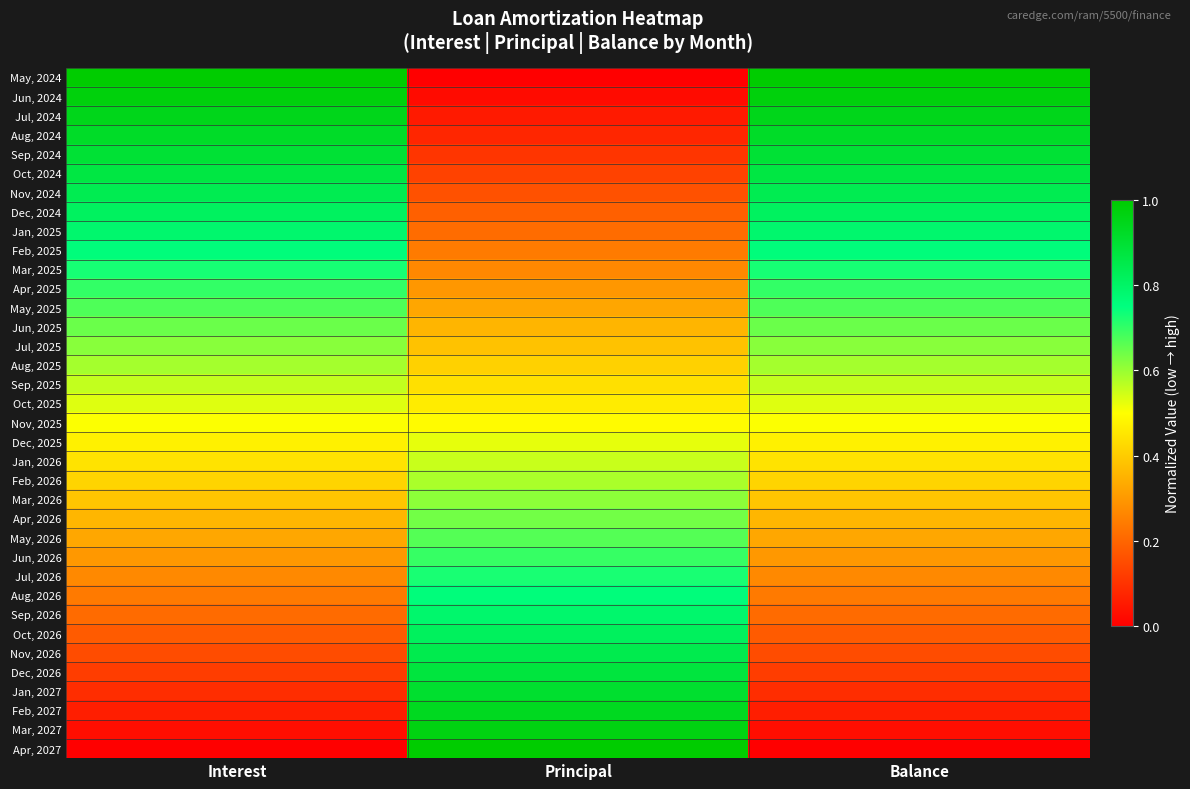

Reading left to right, what are all the values shown in this chart?

May, 2024: Interest=1.0	Principal=0.0	Balance=1.0
Jun, 2024: Interest=1.0	Principal=0.0	Balance=1.0
Jul, 2024: Interest=0.9	Principal=0.1	Balance=0.9
Aug, 2024: Interest=0.9	Principal=0.1	Balance=0.9
Sep, 2024: Interest=0.9	Principal=0.1	Balance=0.9
Oct, 2024: Interest=0.9	Principal=0.1	Balance=0.9
Nov, 2024: Interest=0.8	Principal=0.2	Balance=0.8
Dec, 2024: Interest=0.8	Principal=0.2	Balance=0.8
Jan, 2025: Interest=0.8	Principal=0.2	Balance=0.8
Feb, 2025: Interest=0.8	Principal=0.2	Balance=0.8
Mar, 2025: Interest=0.7	Principal=0.3	Balance=0.7
Apr, 2025: Interest=0.7	Principal=0.3	Balance=0.7
May, 2025: Interest=0.7	Principal=0.3	Balance=0.7
Jun, 2025: Interest=0.6	Principal=0.4	Balance=0.6
Jul, 2025: Interest=0.6	Principal=0.4	Balance=0.6
Aug, 2025: Interest=0.6	Principal=0.4	Balance=0.6
Sep, 2025: Interest=0.6	Principal=0.4	Balance=0.6
Oct, 2025: Interest=0.5	Principal=0.5	Balance=0.5
Nov, 2025: Interest=0.5	Principal=0.5	Balance=0.5
Dec, 2025: Interest=0.5	Principal=0.5	Balance=0.5
Jan, 2026: Interest=0.4	Principal=0.6	Balance=0.4
Feb, 2026: Interest=0.4	Principal=0.6	Balance=0.4
Mar, 2026: Interest=0.4	Principal=0.6	Balance=0.4
Apr, 2026: Interest=0.4	Principal=0.6	Balance=0.4
May, 2026: Interest=0.3	Principal=0.7	Balance=0.3
Jun, 2026: Interest=0.3	Principal=0.7	Balance=0.3
Jul, 2026: Interest=0.3	Principal=0.7	Balance=0.3
Aug, 2026: Interest=0.2	Principal=0.8	Balance=0.2
Sep, 2026: Interest=0.2	Principal=0.8	Balance=0.2
Oct, 2026: Interest=0.2	Principal=0.8	Balance=0.2
Nov, 2026: Interest=0.2	Principal=0.8	Balance=0.2
Dec, 2026: Interest=0.1	Principal=0.9	Balance=0.1
Jan, 2027: Interest=0.1	Principal=0.9	Balance=0.1
Feb, 2027: Interest=0.1	Principal=0.9	Balance=0.1
Mar, 2027: Interest=0.0	Principal=1.0	Balance=0.0
Apr, 2027: Interest=0.0	Principal=1.0	Balance=0.0